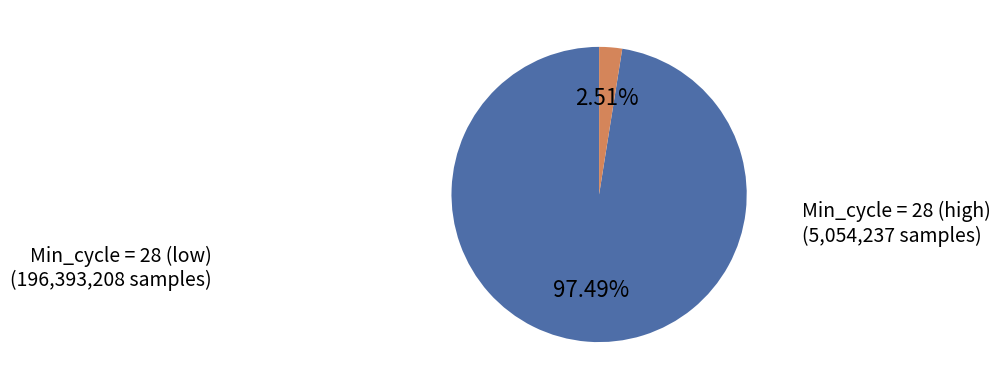

Is there any slice that represents more than half of the pie?

Yes